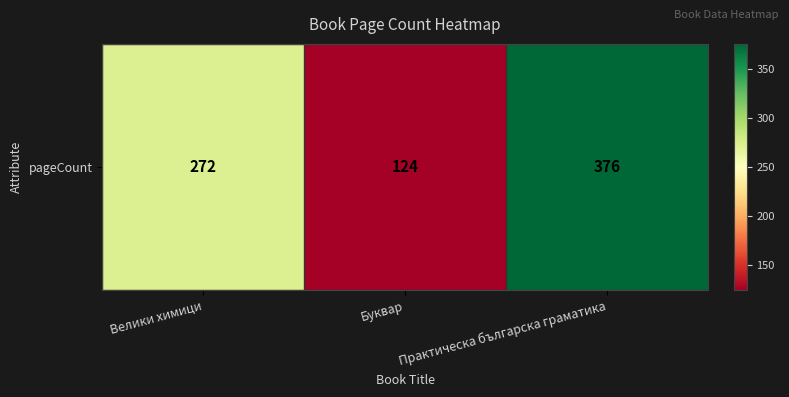

What is the average value?

257